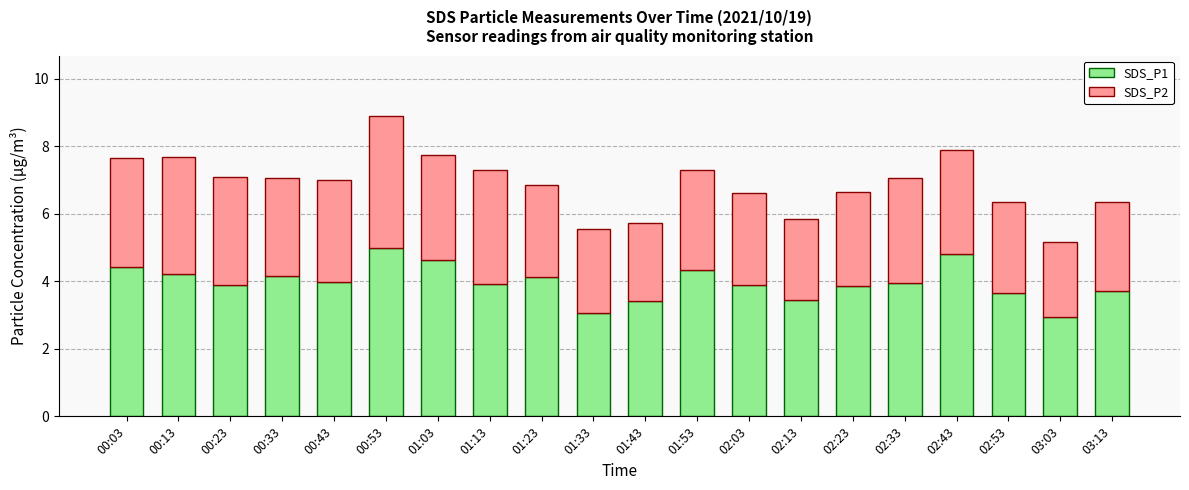

At which category is the sum across all series the highest?

00:53